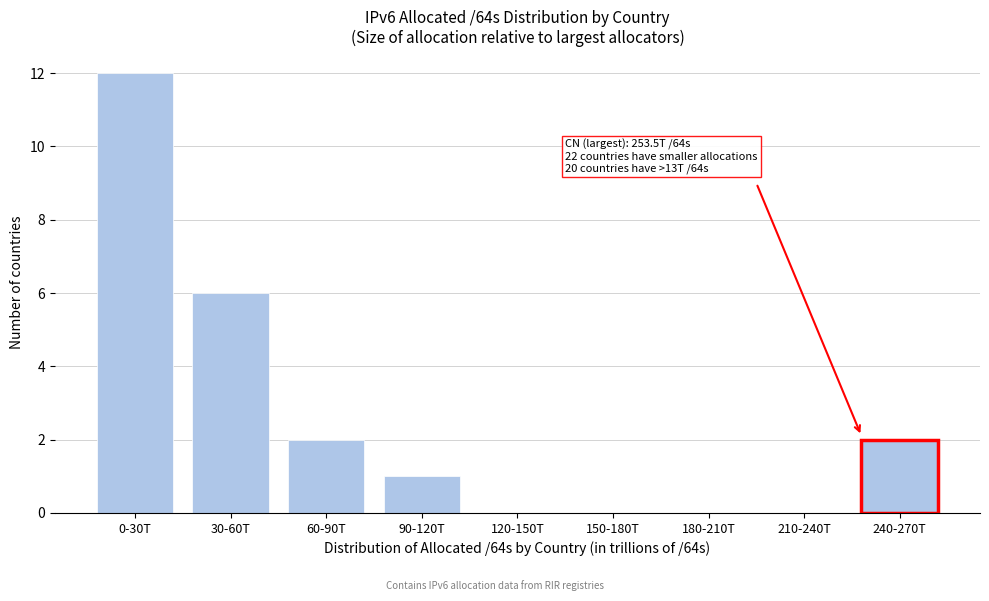

Reading left to right, list all the values displayed in this chart.

0-30T=12	30-60T=6	60-90T=2	90-120T=1	120-150T=0	150-180T=0	180-210T=0	210-240T=0	240-270T=2